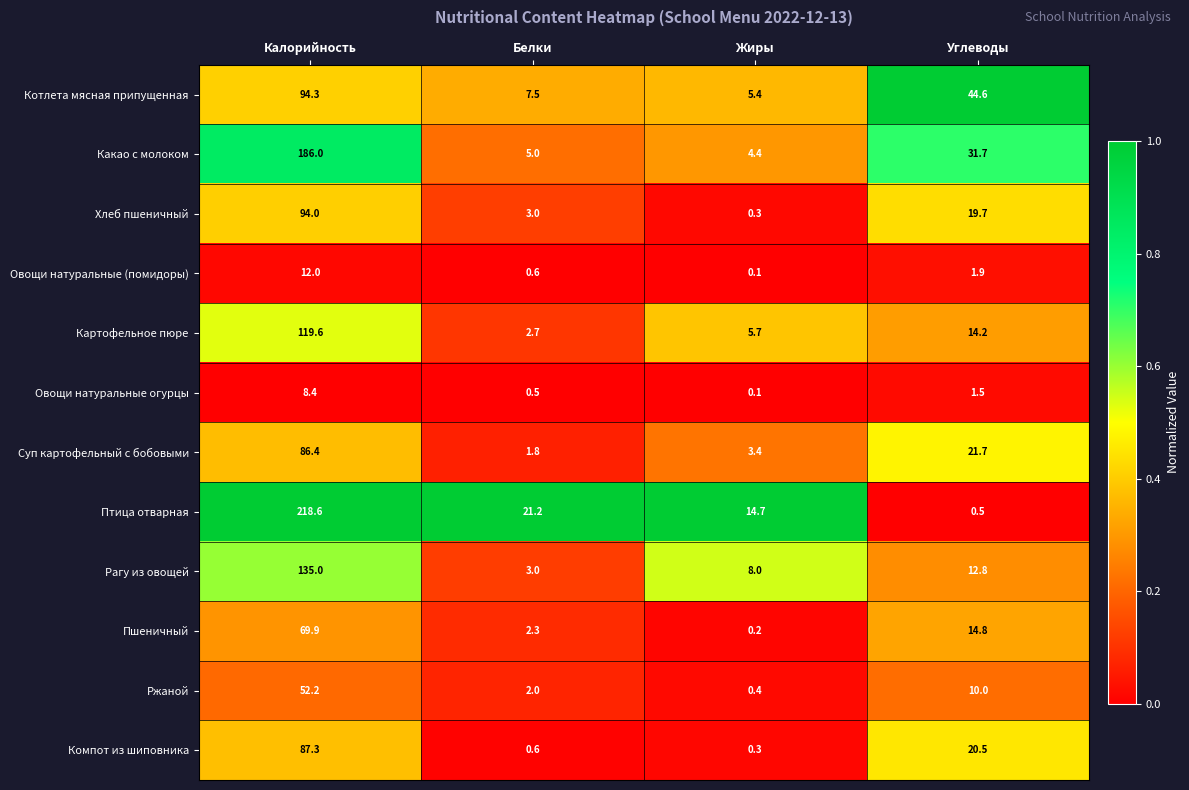

Rank the series at Калорийность from highest to lowest value.

Птица отварная, Какао с молоком, Рагу из овощей, Картофельное пюре, Котлета мясная припущенная, Хлеб пшеничный, Компот из шиповника, Суп картофельный с бобовыми, Пшеничный, Ржаной, Овощи натуральные (помидоры), Овощи натуральные огурцы